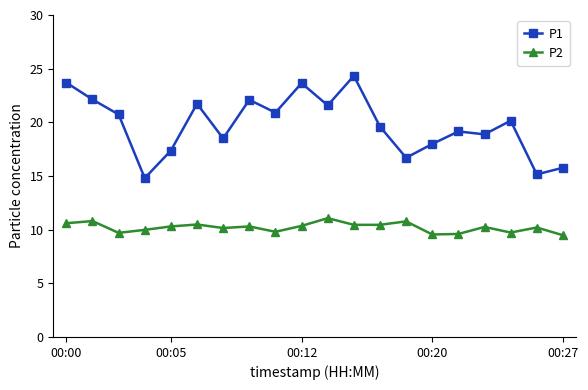

List the series in order of their overall mean, lowest first.

P2, P1